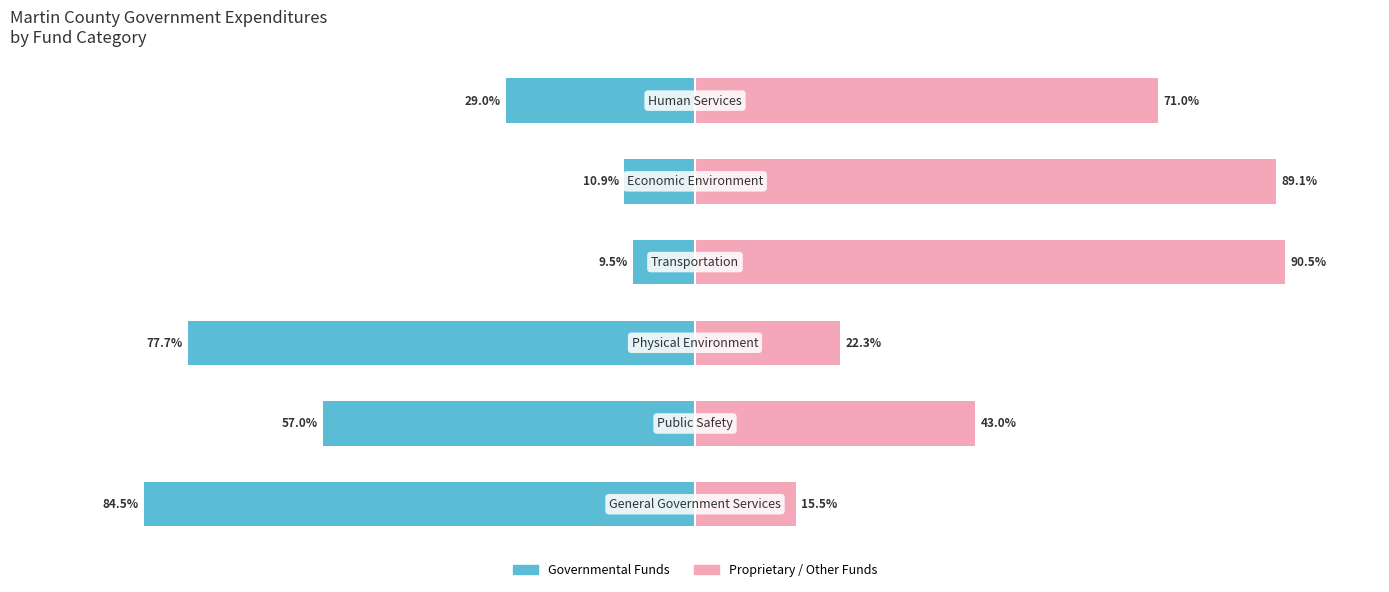

What value does the Governmental Funds series have at 3?

-9.5